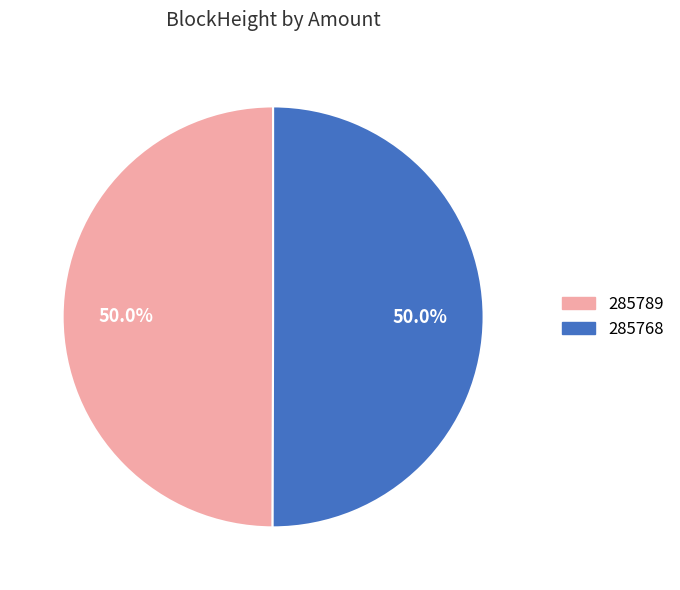

Is it true that 285768 is 95% of the pie?

False